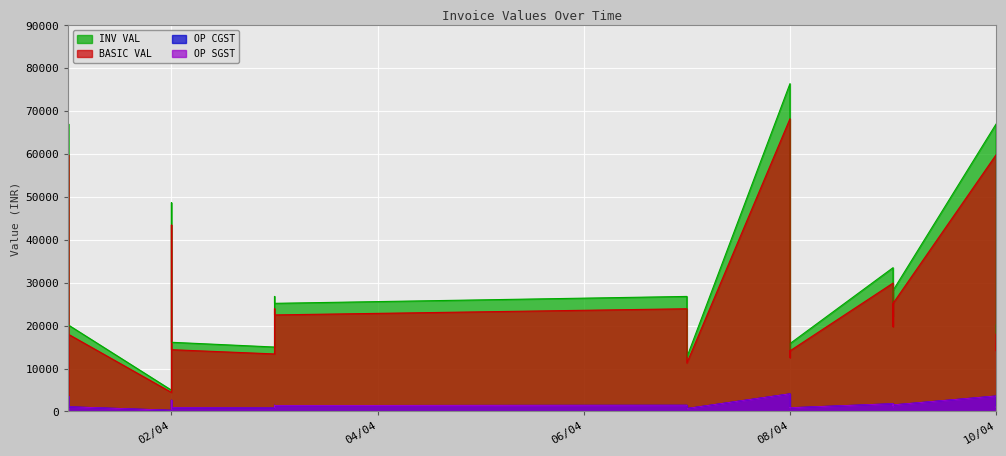

At how many categories does at least one series exceed 22422?

10